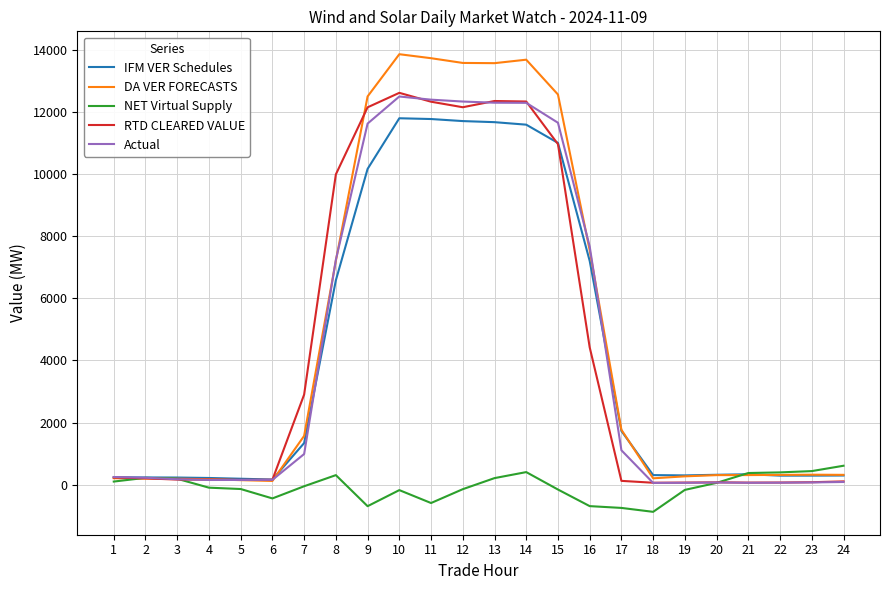

True or false: IFM VER Schedules has more than 0 interior local peaks.

True